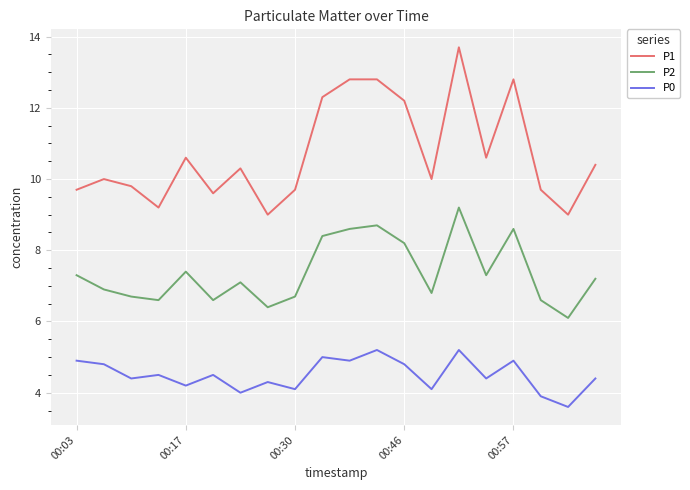

Which series has the largest total across all categories?

P1